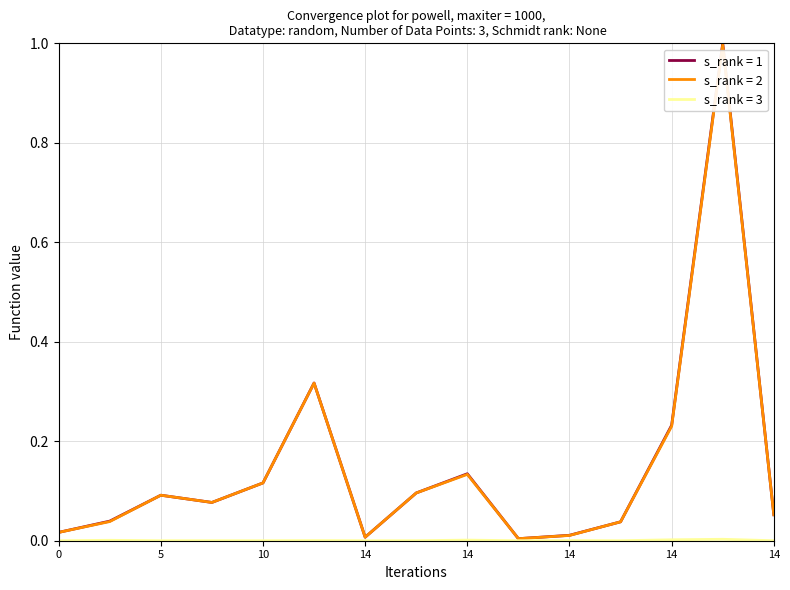

Count the number of categories in the chart.

15